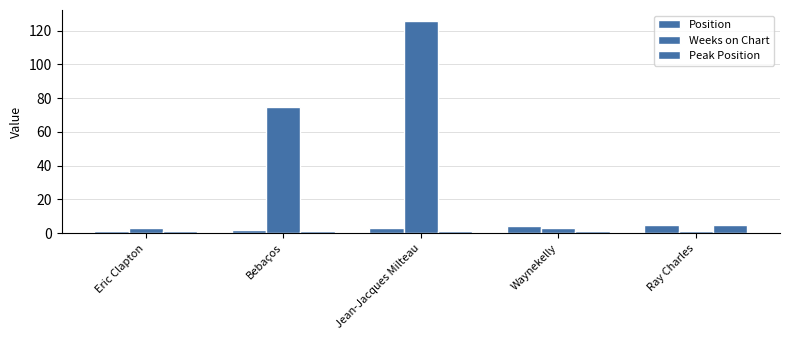

Does the chart contain any negative values?

No